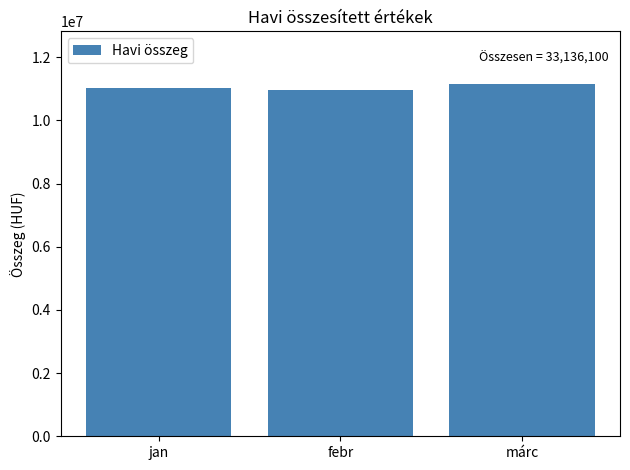

Approximately how many times larger is the value at febr compared to jan?

1.0